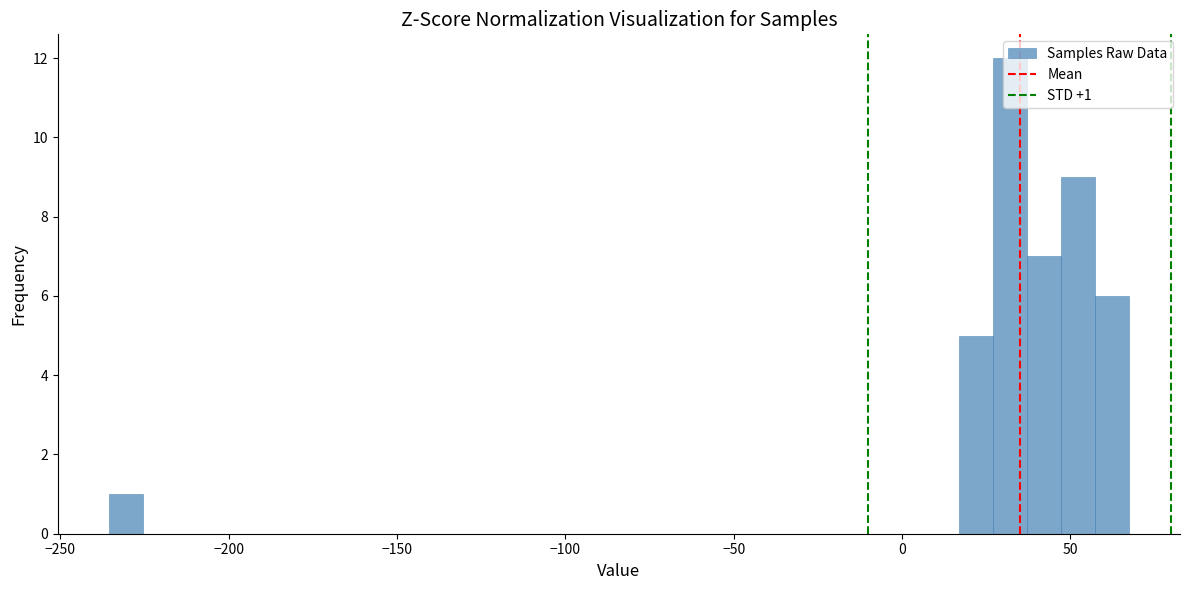

Read against the x-axis, roughly where is the centre of the tallest bar?

30